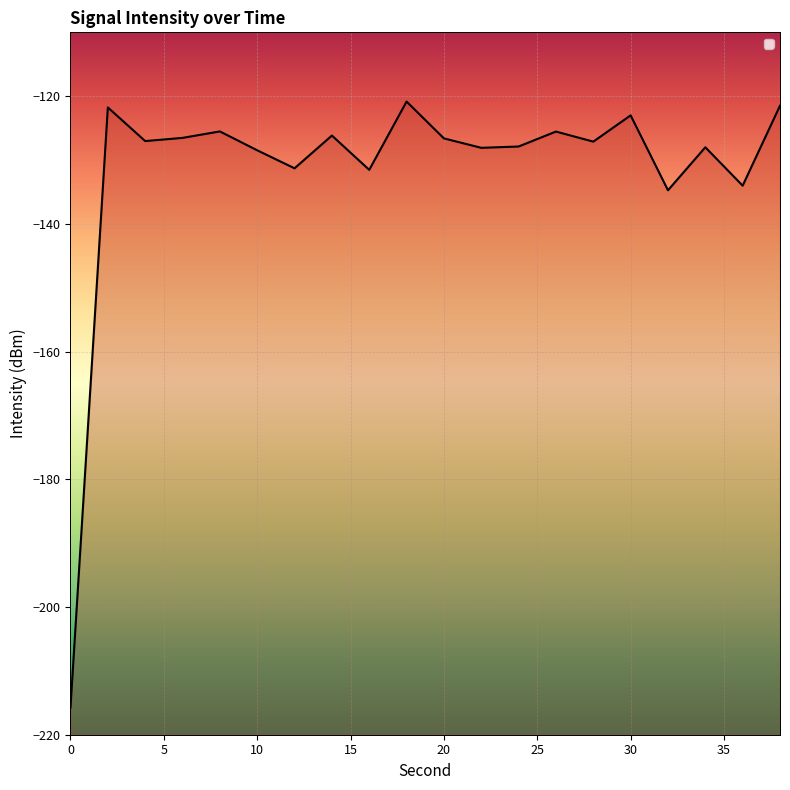

List the labels in order of value, largest first.

18, 38, 2, 30, 8, 26, 14, 6, 20, 4, 28, 24, 34, 22, 10, 12, 16, 36, 32, 0